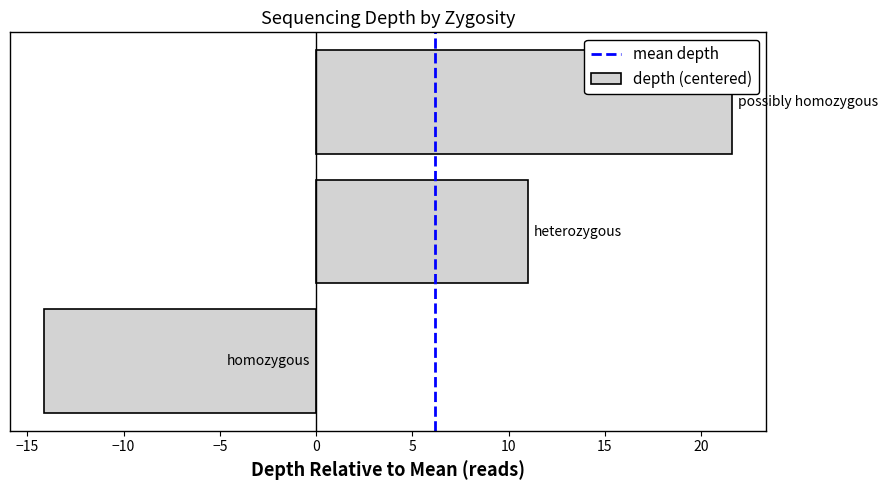

What is the smallest value displayed?

-14.1